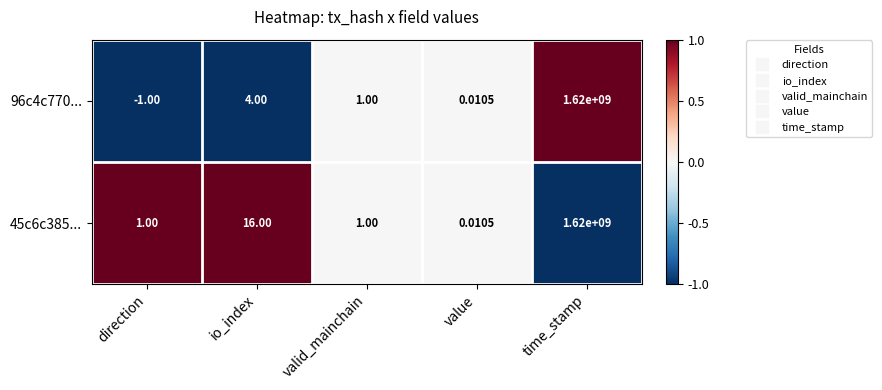

Where is 96c4c770... nearest to the value 809999999?

io_index